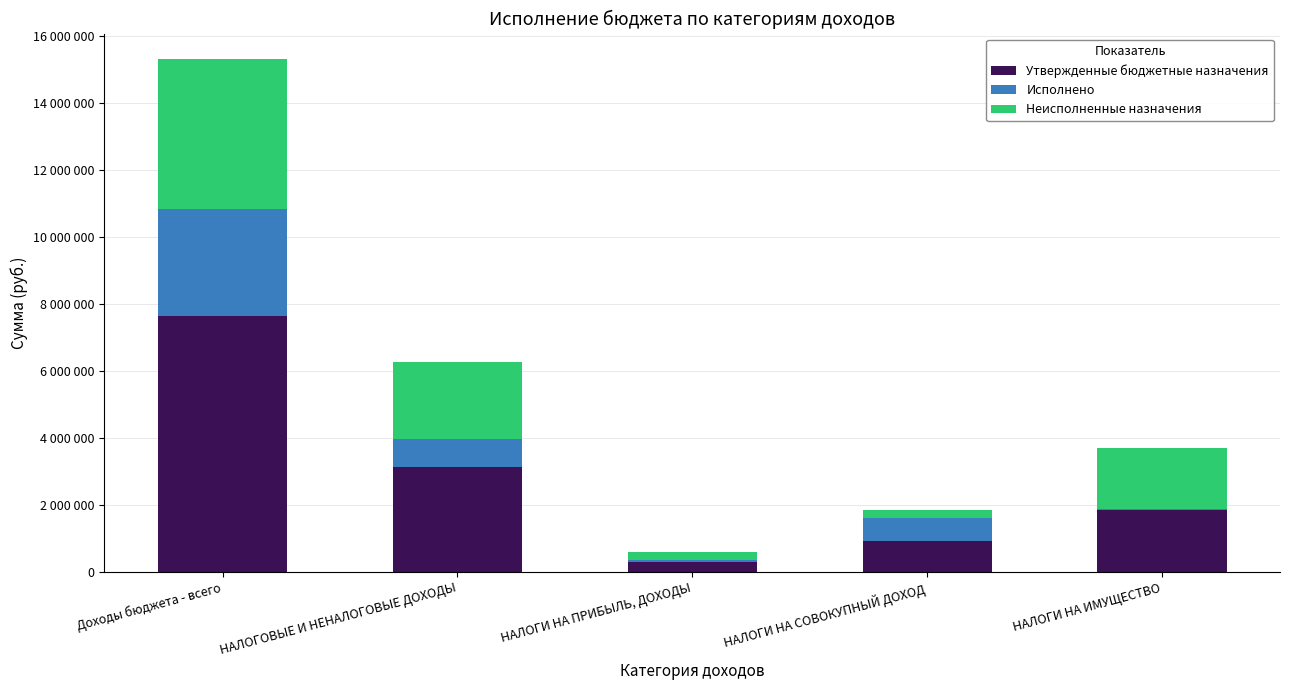

What are all the series names shown in the legend?

Утвержденные бюджетные назначения, Исполнено, Неисполненные назначения